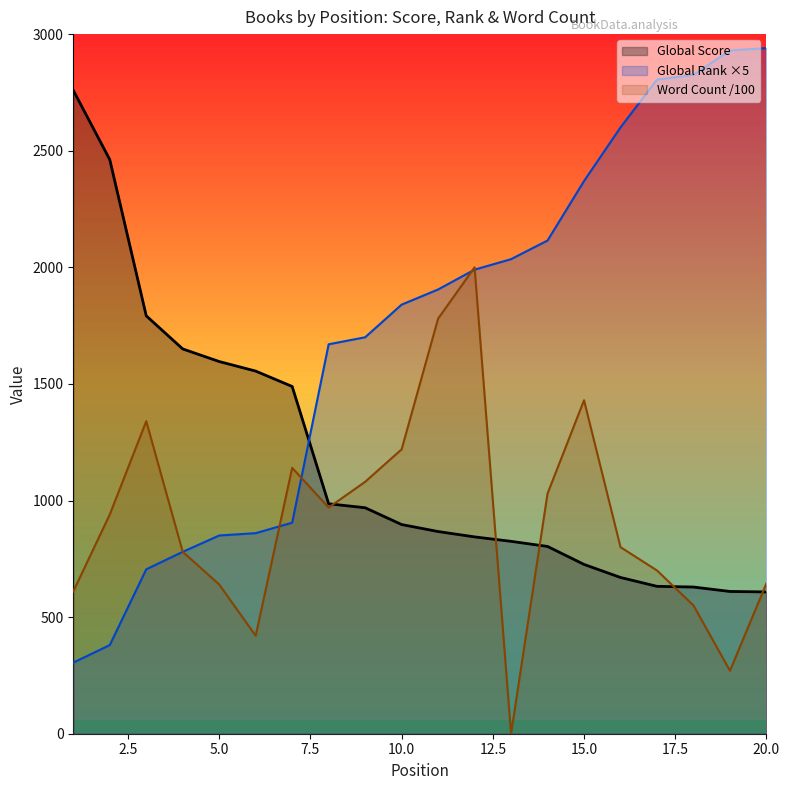

What is the value of the Global Score point at the 18th from the left?

629